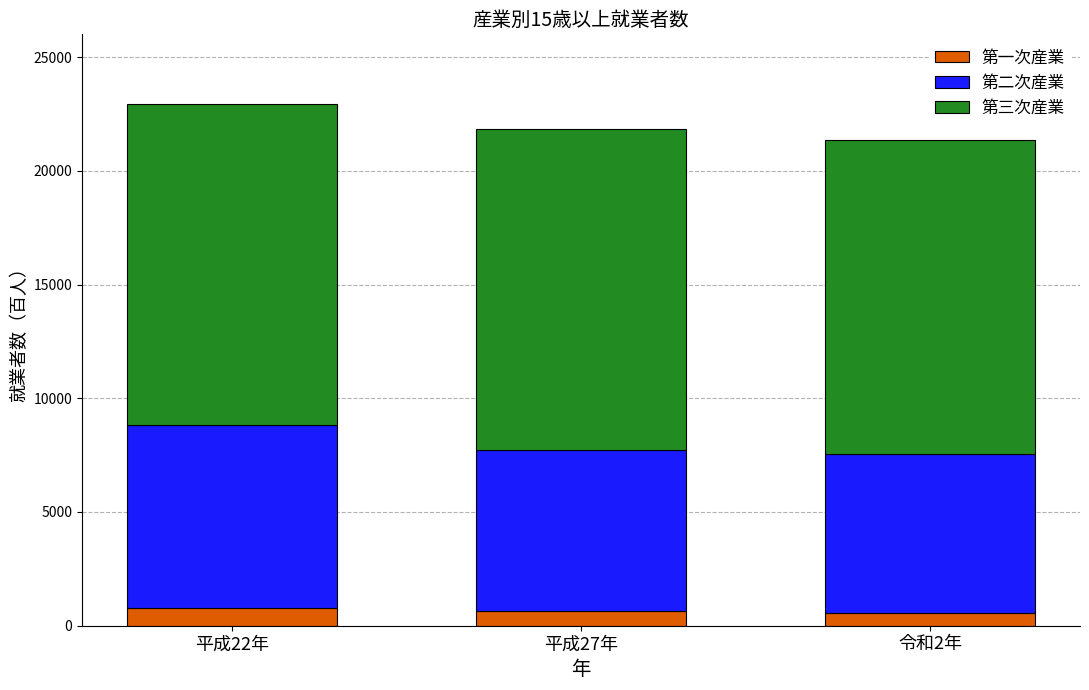

What is the sum of all 第一次産業 values?

1957